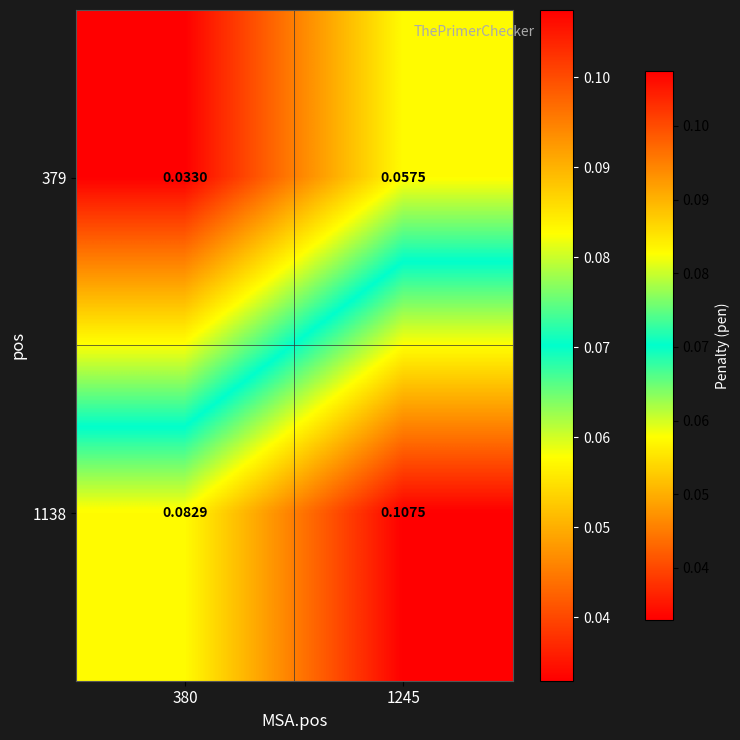

Is the value of 379 at 1245 greater than the value of 1138 at 1245?

No